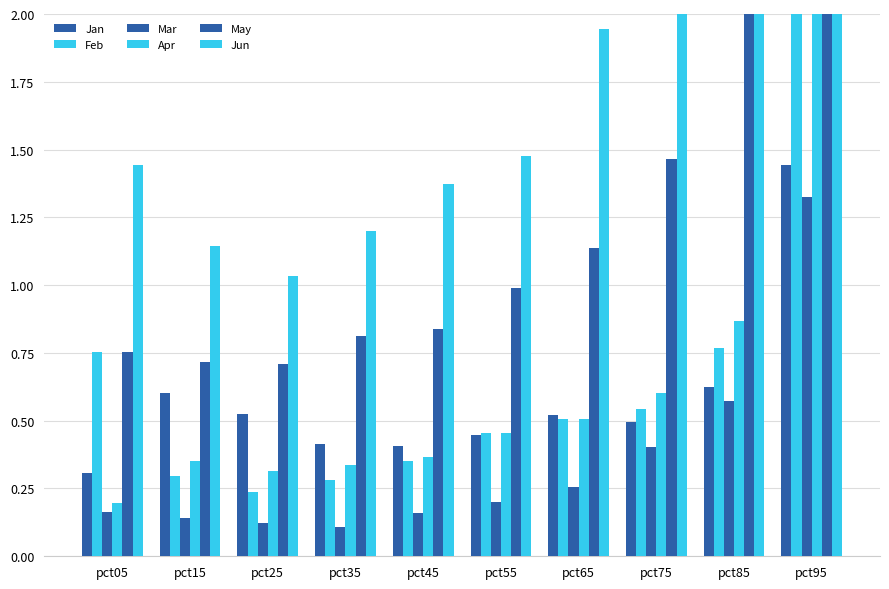

Read the Jun value at pct85.

2.3